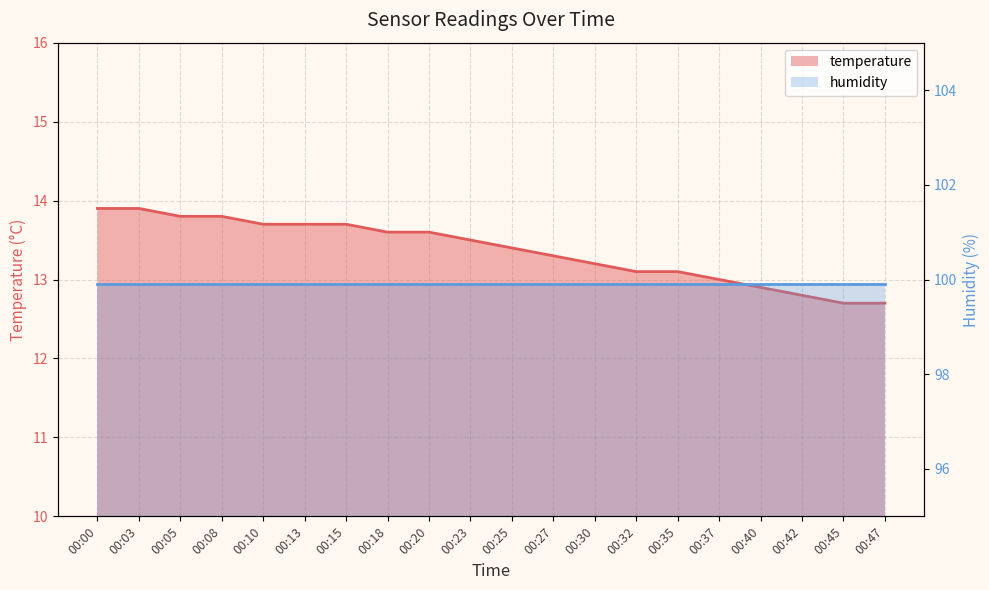

At which category is the sum across all series the highest?

00:00